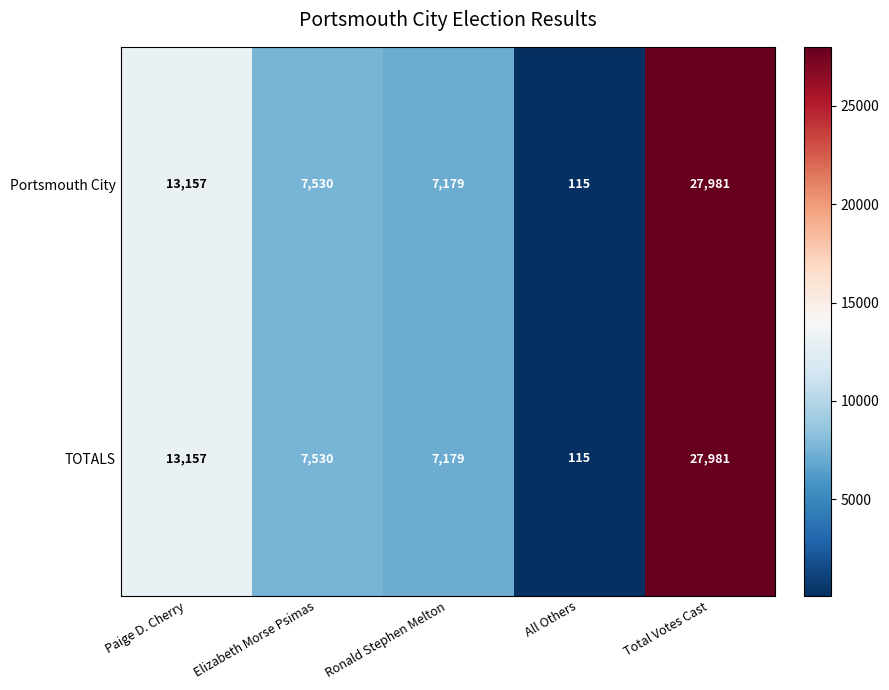

What is the minimum value for Portsmouth City?

115